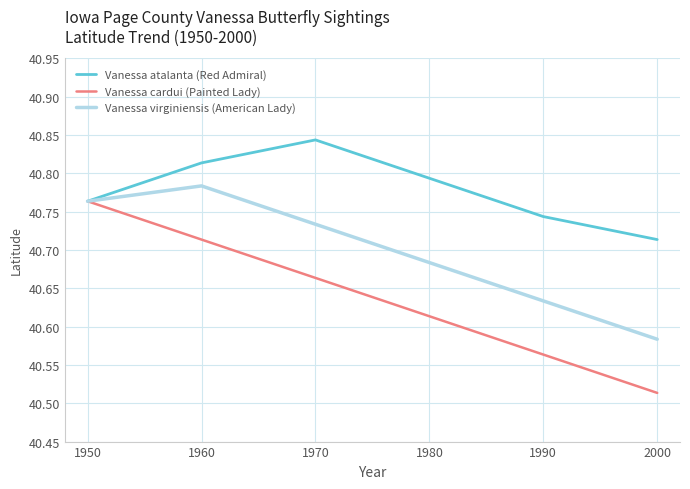

True or false: Vanessa cardui (Painted Lady) has more than 1 interior local peaks.

False